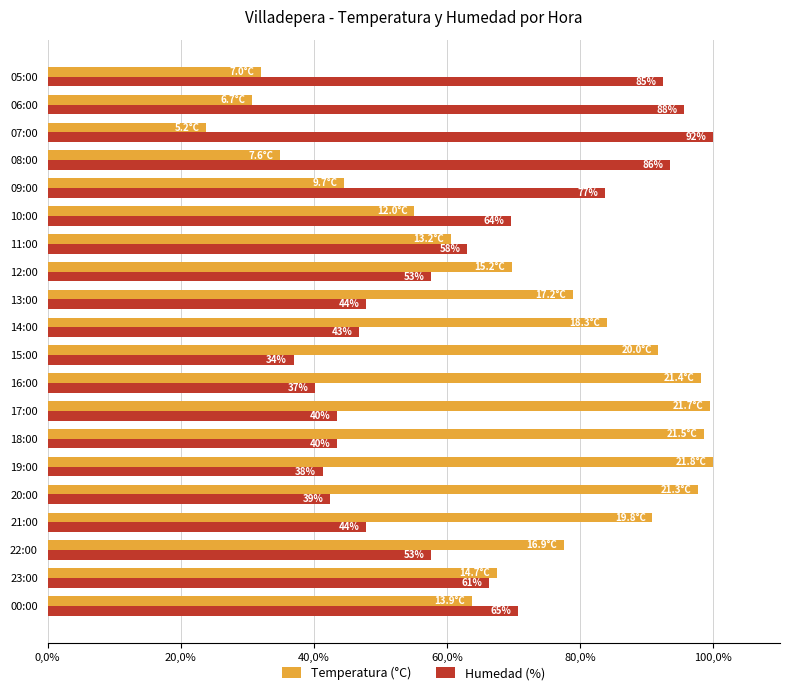

What are all the series names shown in the legend?

Temperatura (°C), Humedad (%)